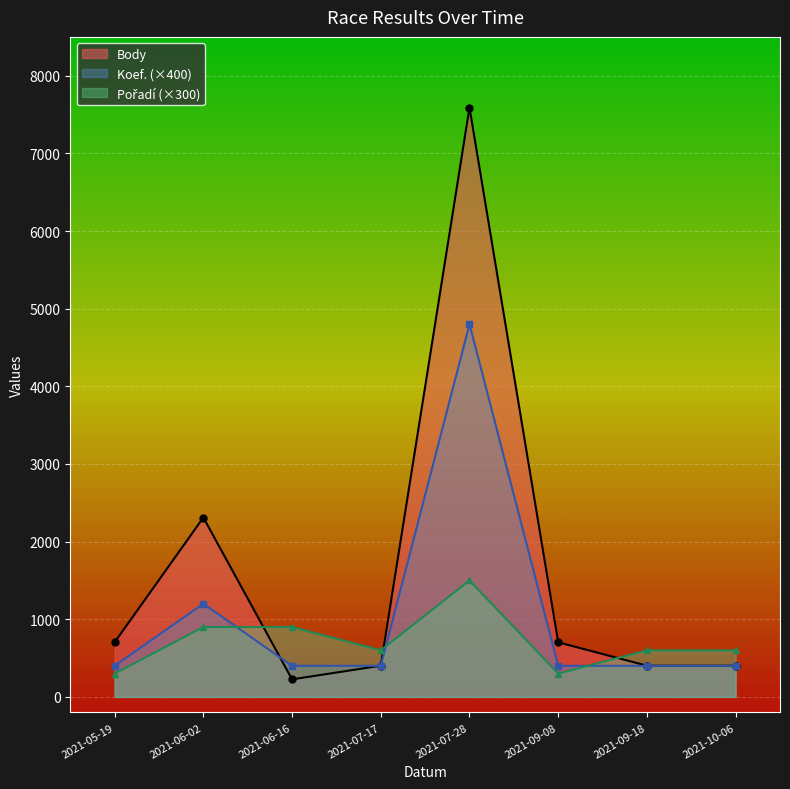

Which category has the lowest value in the Koef. series?

2021-05-19